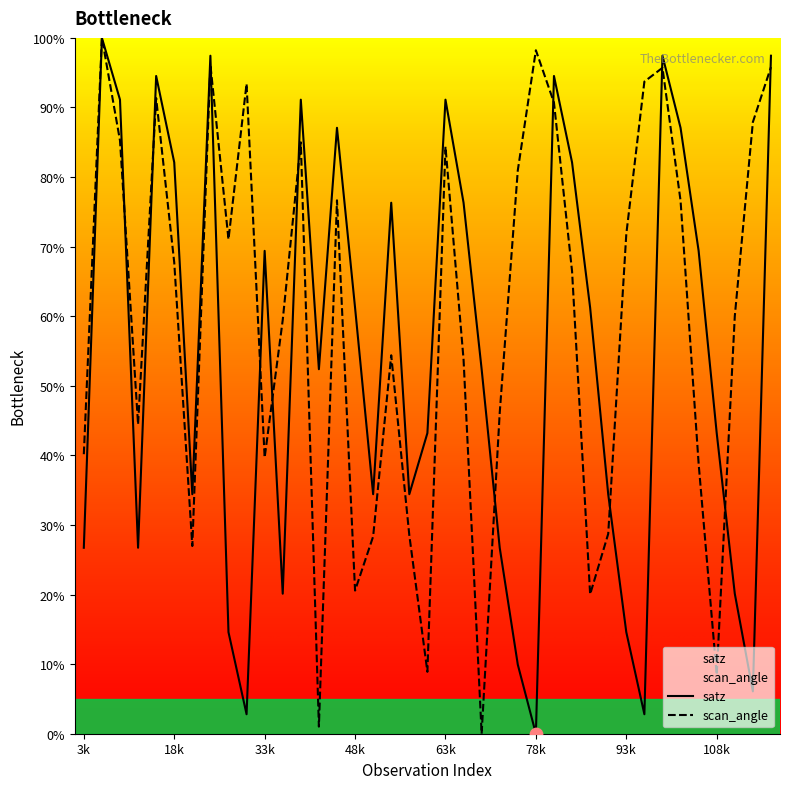

Is the value of satz at 4 greater than the value of scan_angle at 7?

No